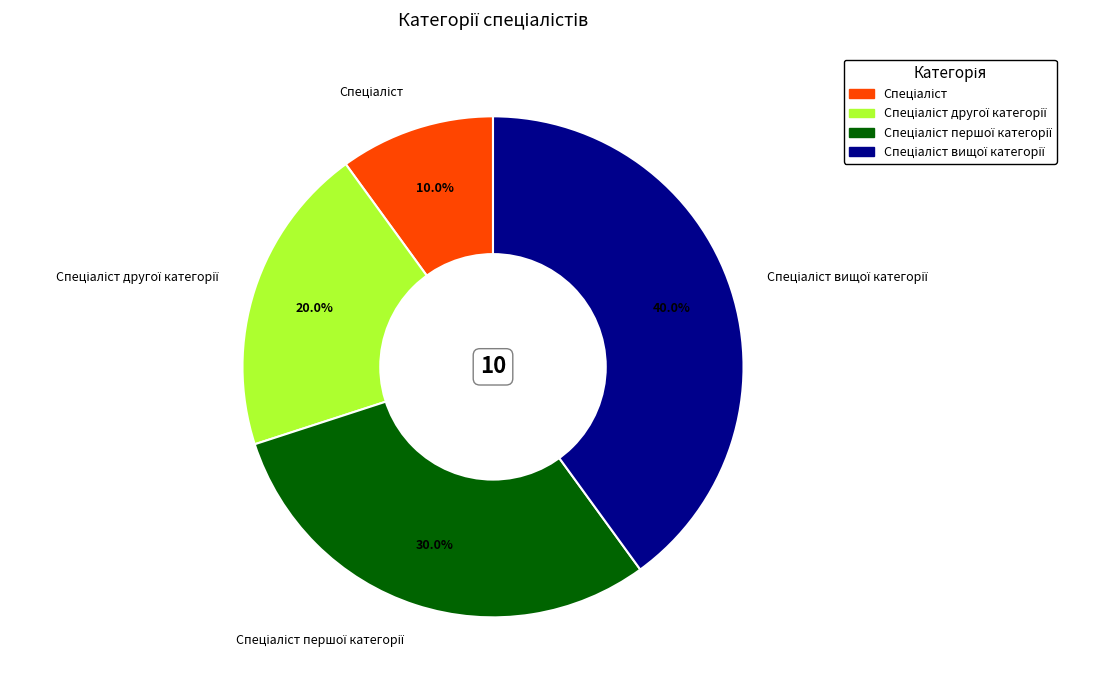

Is there a majority slice in this chart?

No